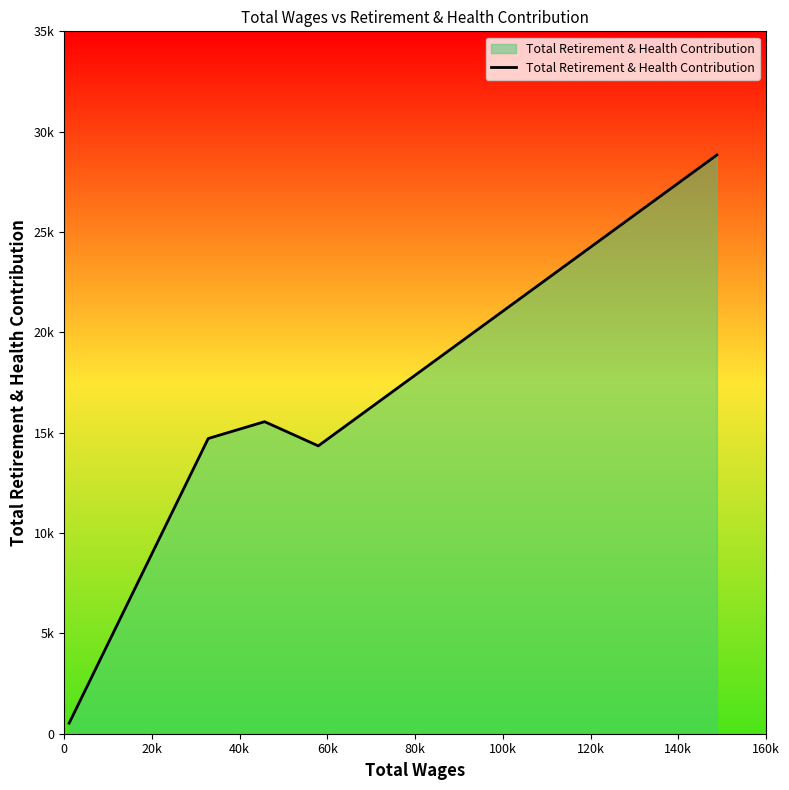

What is the maximum value shown in the chart?

28840